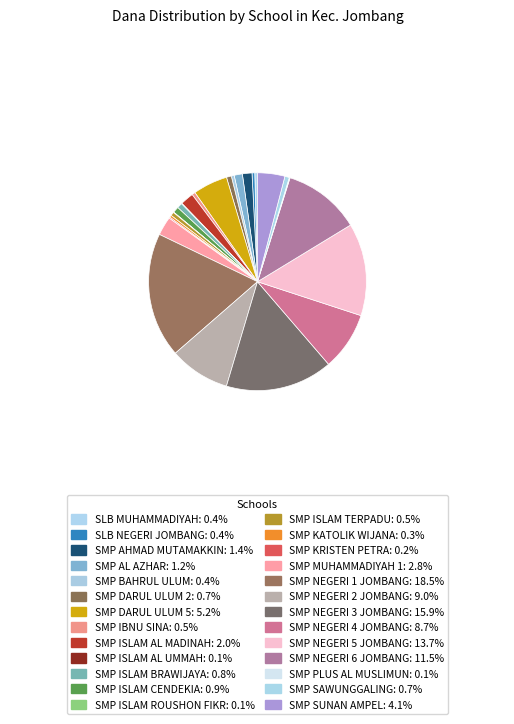

To the nearest percent, what is the combined percentage of SMP NEGERI 4 JOMBANG and SLB NEGERI JOMBANG?

9%